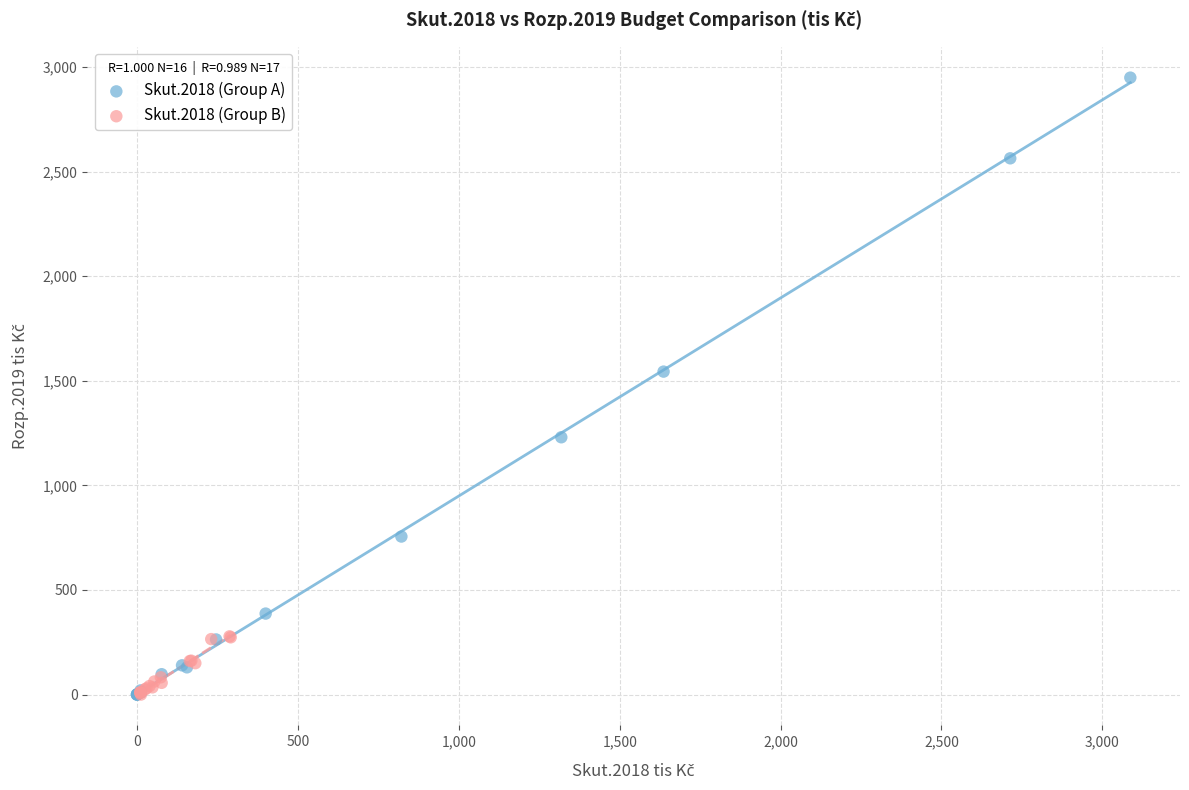

Which series contains the highest Y value?

Skut.2018 (Group A)